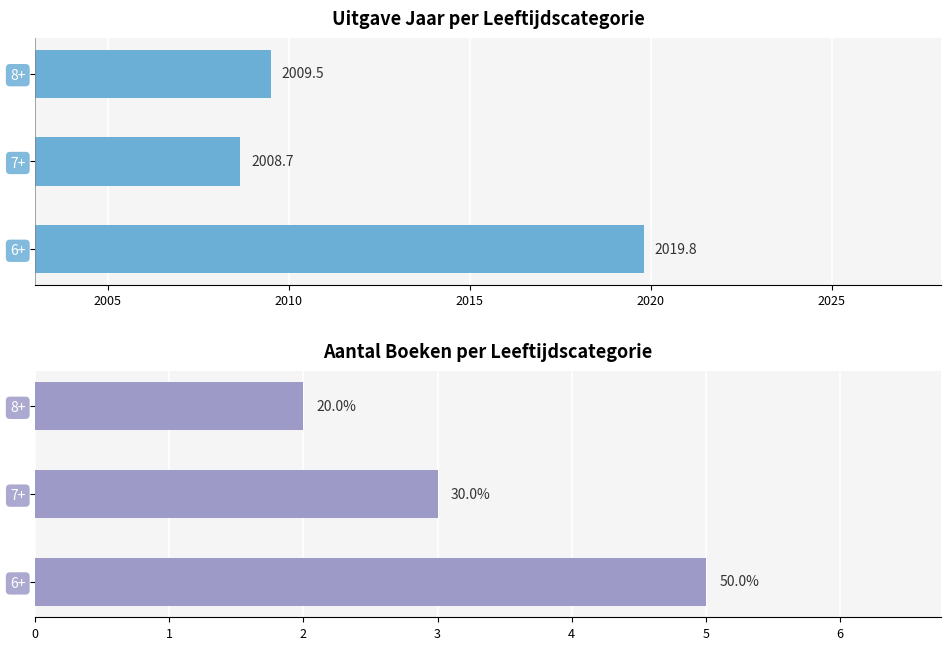

At how many categories does at least one series exceed 643?

3